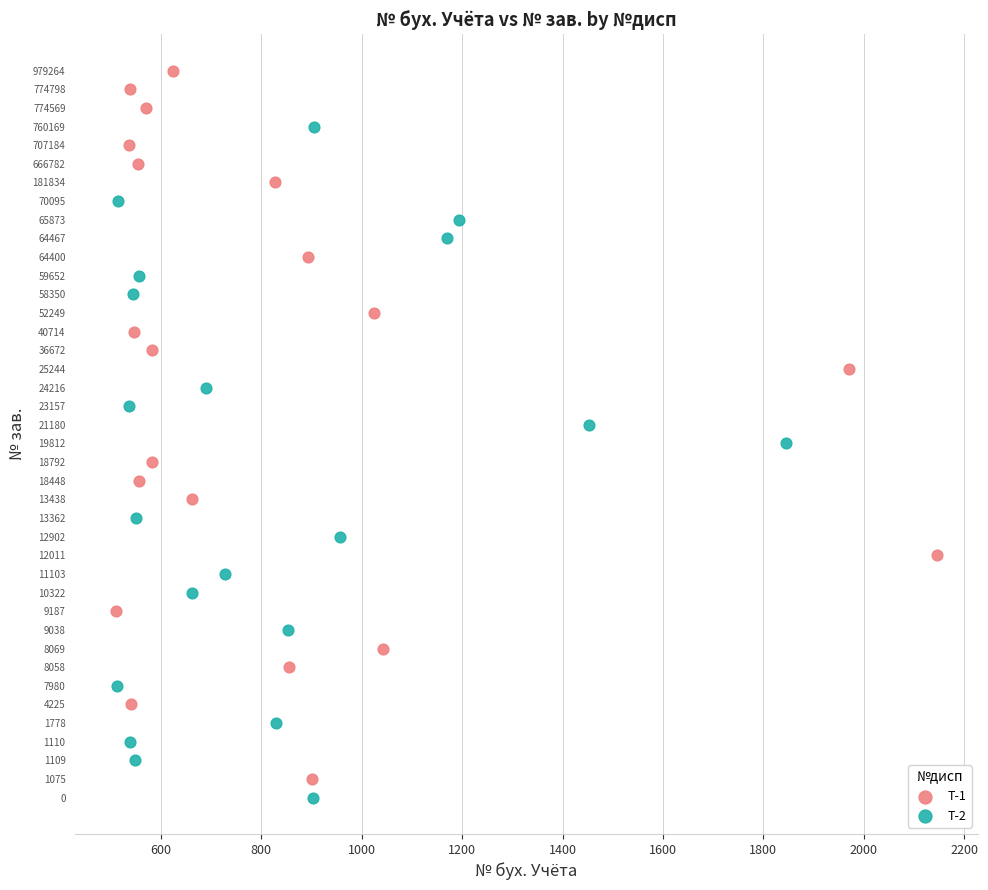

Which series reaches the maximum Y coordinate?

Т-1